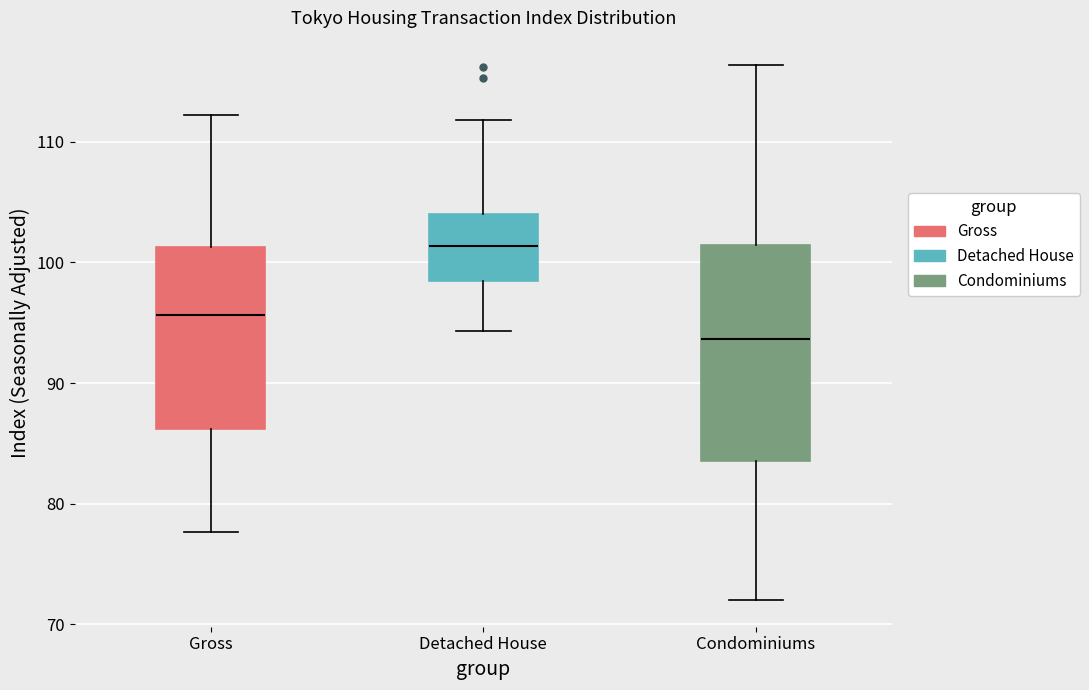

Which box's median line is the lowest?

Condominiums